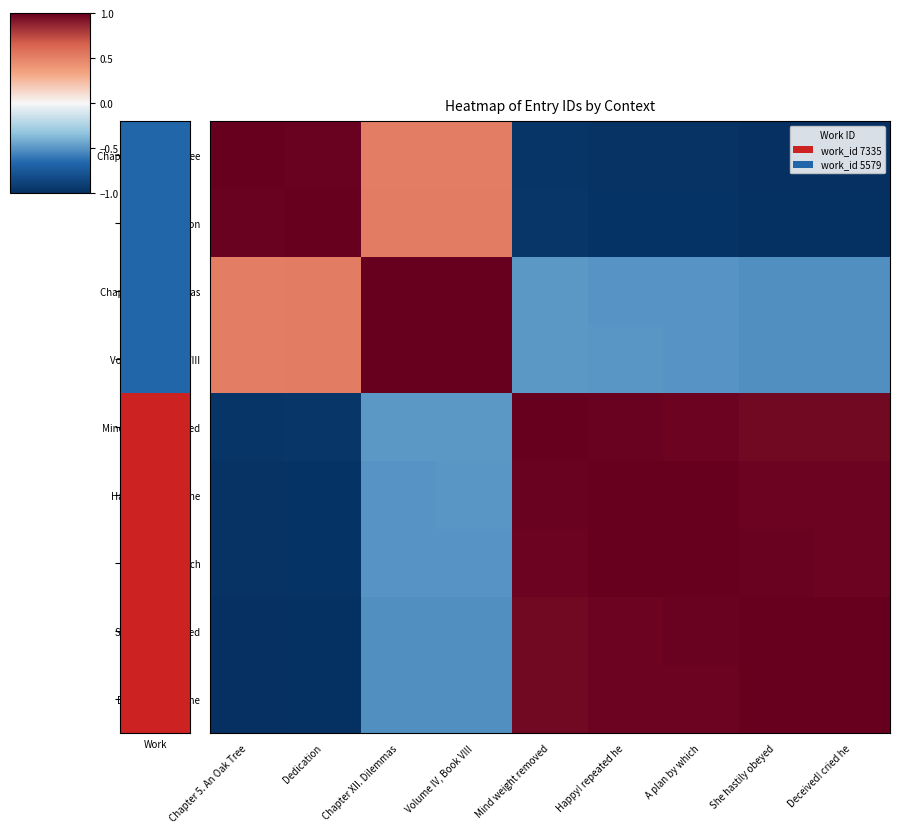

At how many categories does at least one series exceed 0?

9